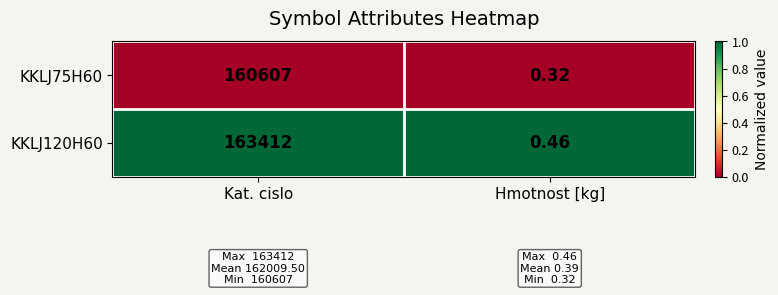

How many data points does each series have?

2